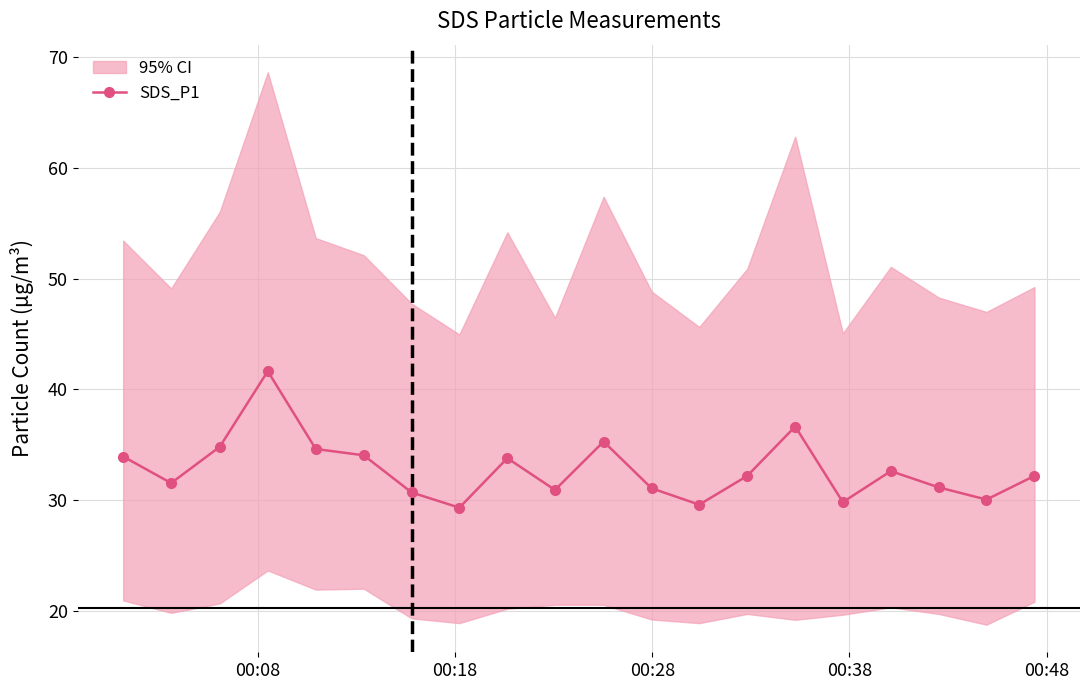

What is the value of the SDS_P1 point at the 3rd from the left?

34.8